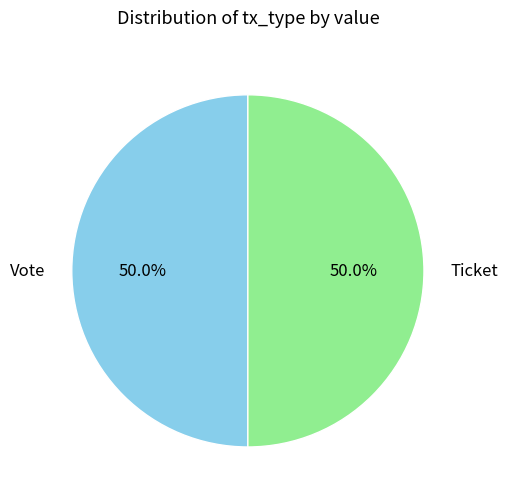

The Ticket slice represents 1% of the pie. True or false?

False